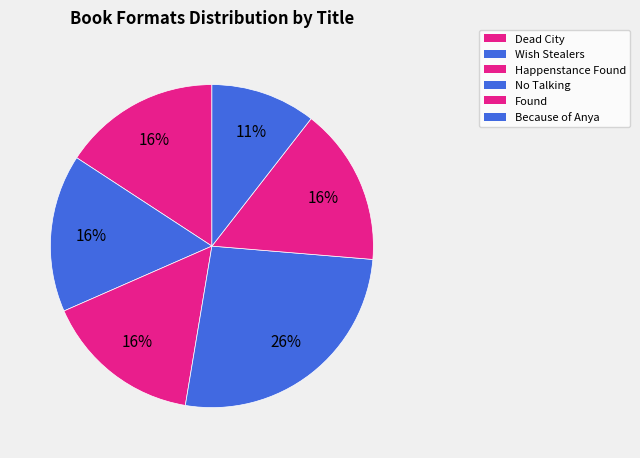

What percentage is the Found slice, to the nearest percent?

16%